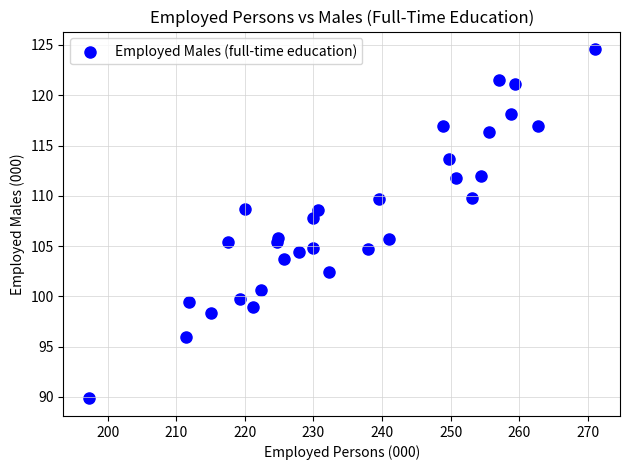

What Y value in the scatter plot is closest to 107?

107.8